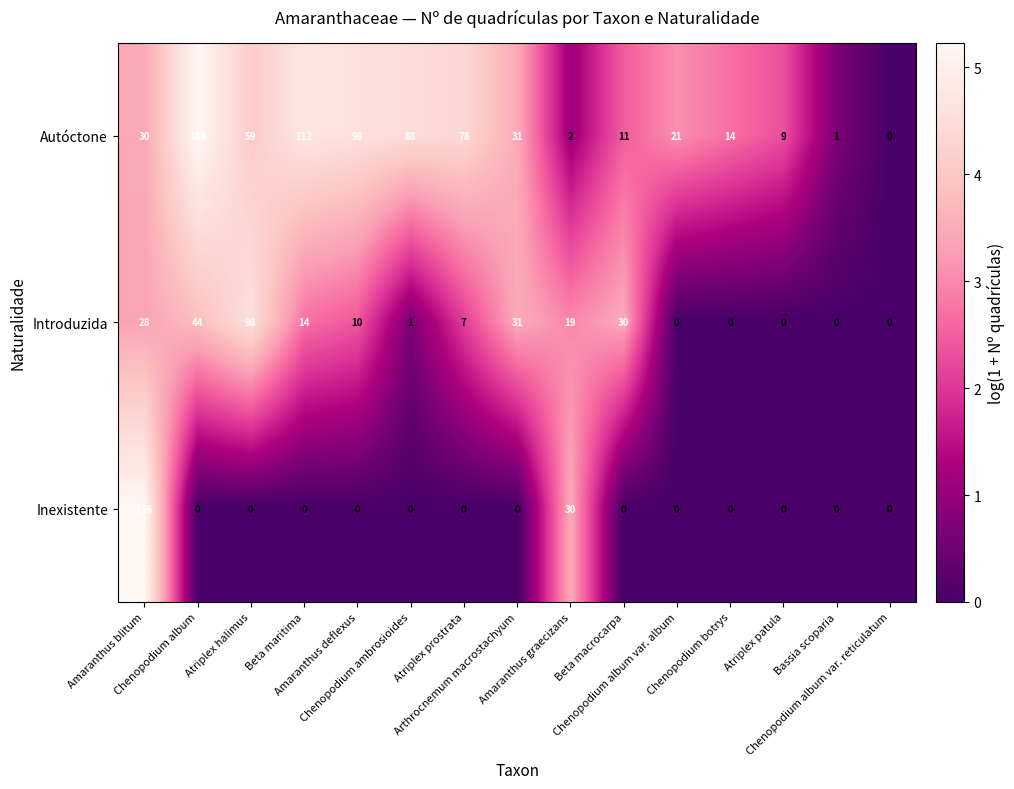

What is the maximum value for Introduzida?

98